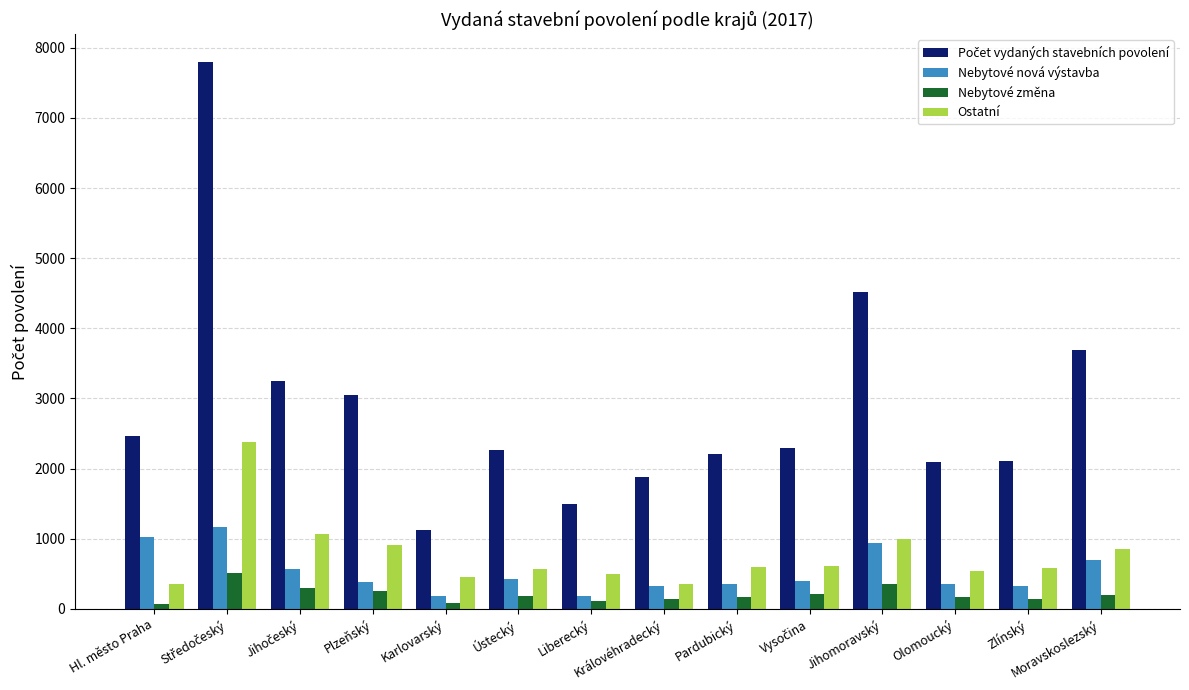

What is the minimum value for Nebytové nová výstavba?

184